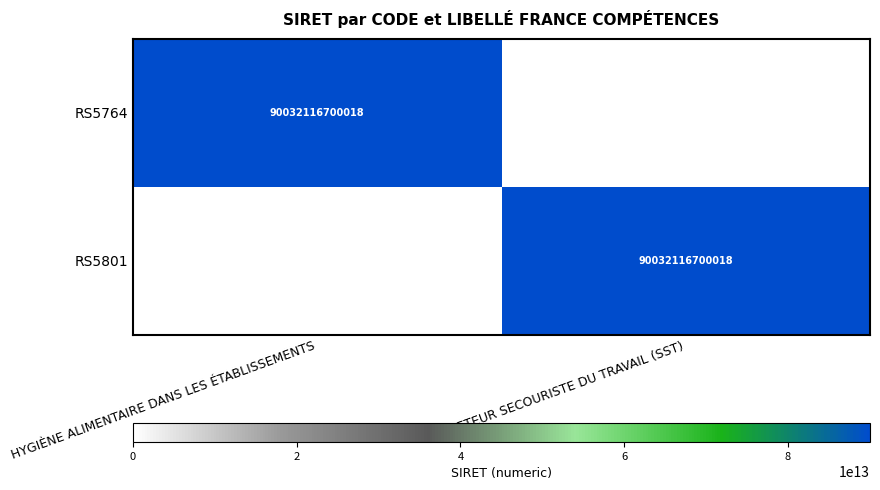

At which category does the chart reach its minimum across all series?

SAUVETEUR SECOURISTE DU TRAVAIL (SST)